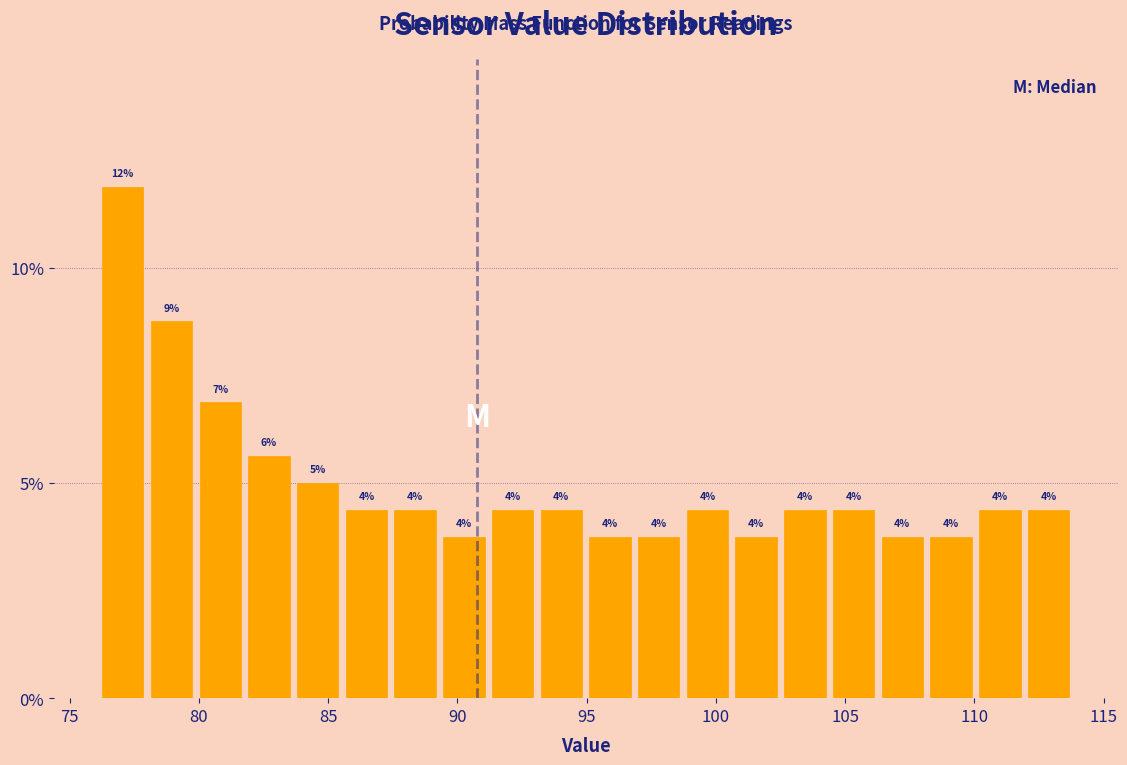

Around what value on the x-axis is the tallest bar? Give the approximate position of its centre, as read against the axis.

77.0